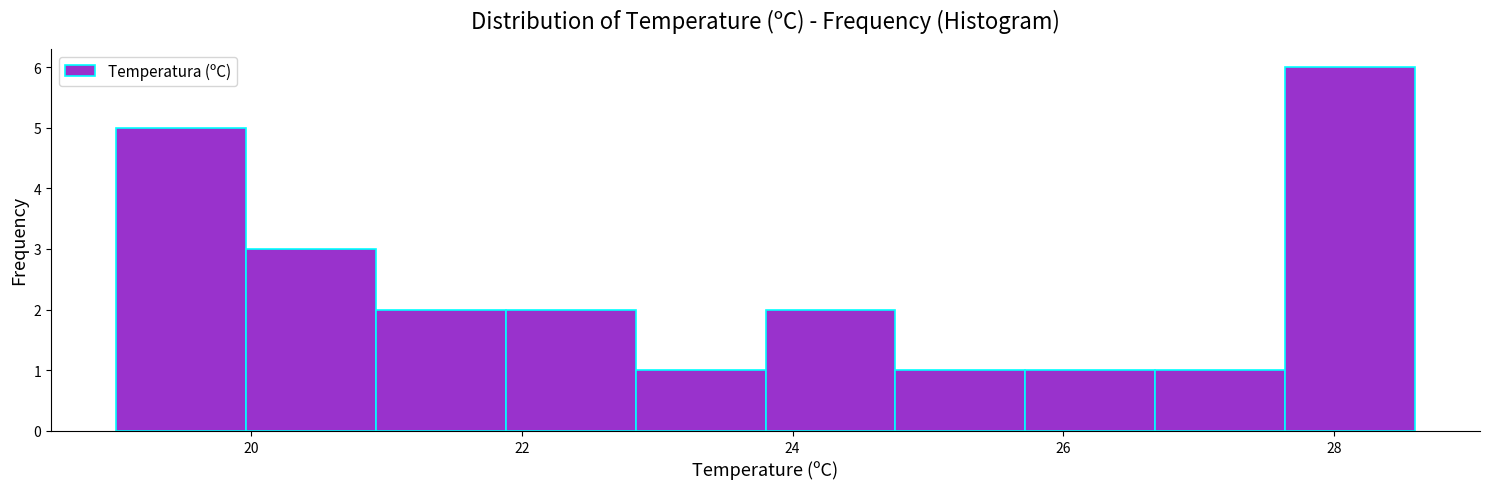

What is the height of the bar covering 27.64 to 28.60 on the x-axis? Neither the bar edges nor the heights are printed on the chart, so give them approximately, as read against the axes.

6